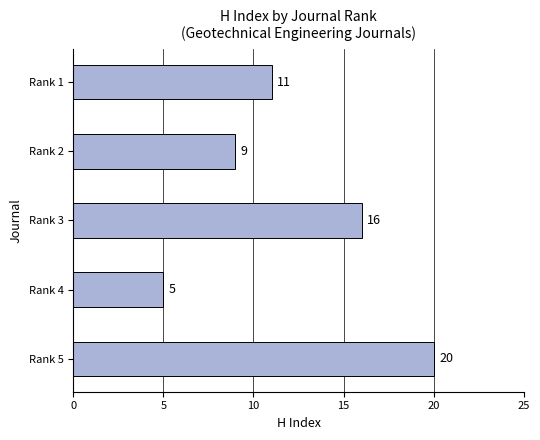

Is it true that the value at Rank 1 is 11?

True